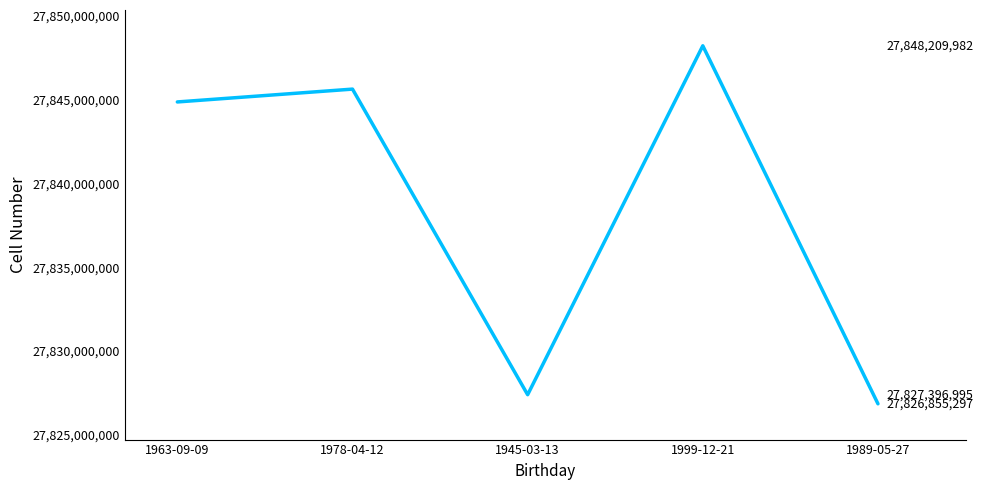

True or false: the data shows 46797809545 at 1963-09-09.

False